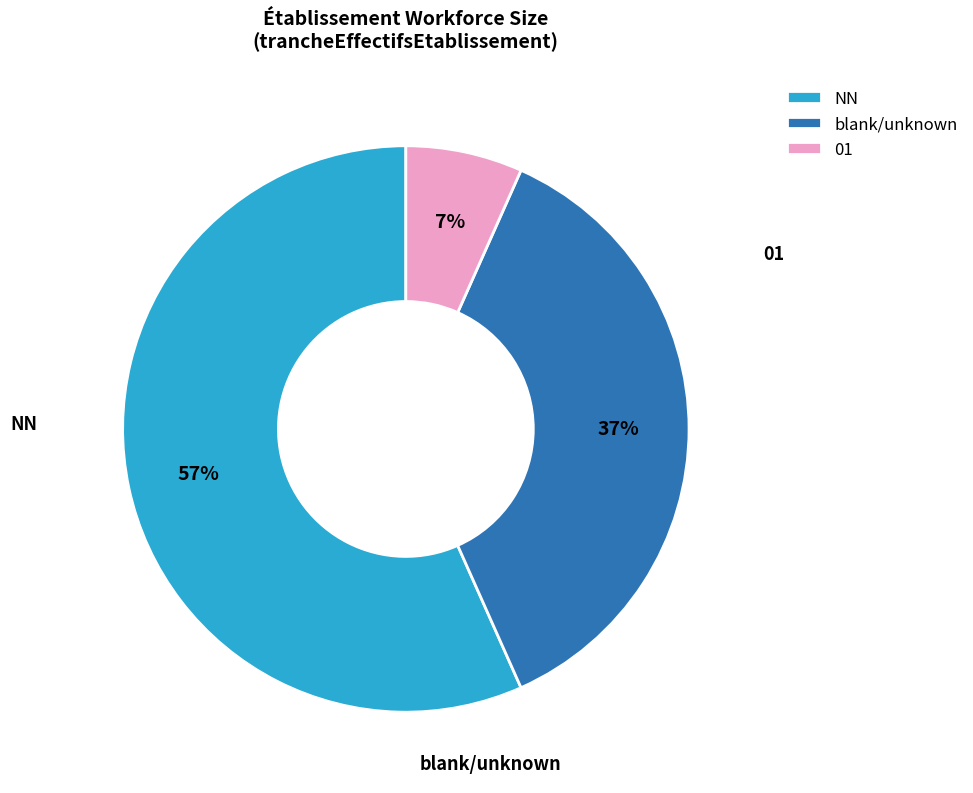

To the nearest percent, what portion does 01 represent?

7%